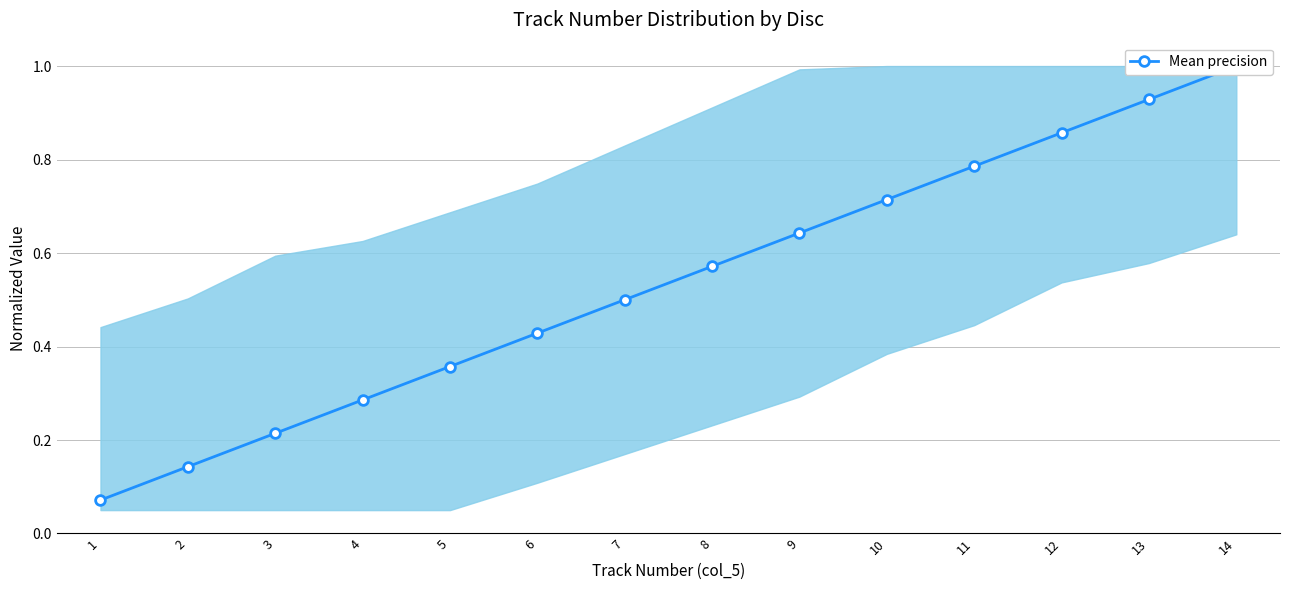

At which label is the value closest to 0?

1